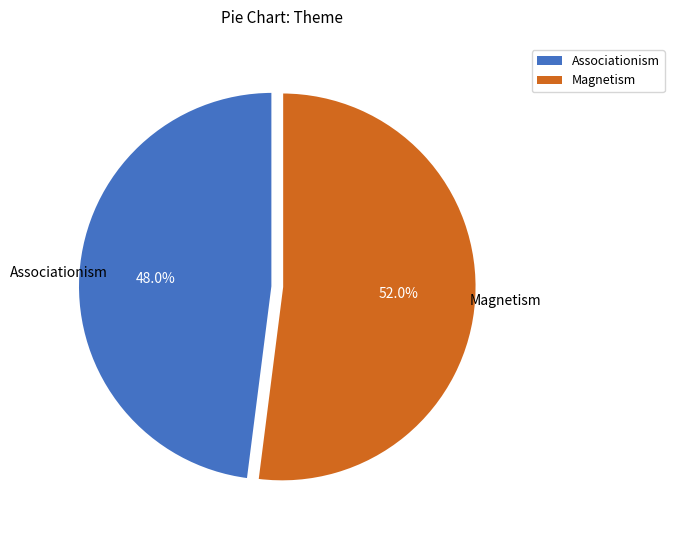

How many segments does this pie chart have?

2